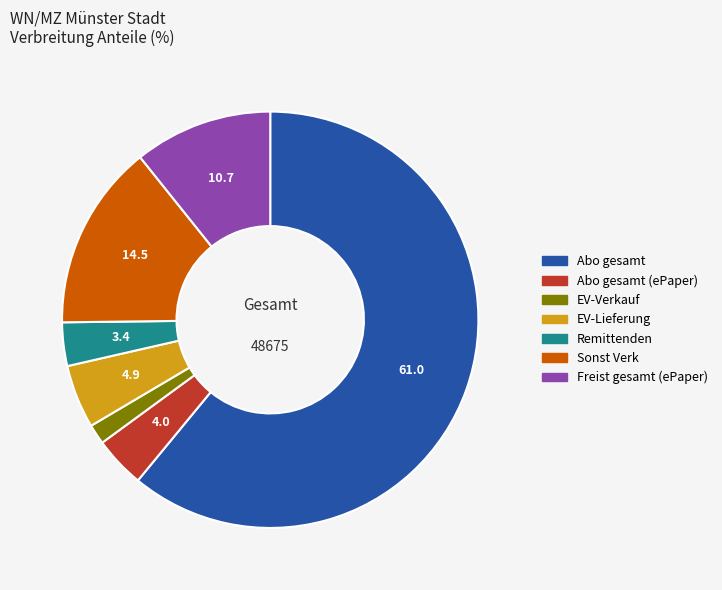

What is the majority slice?

Abo gesamt